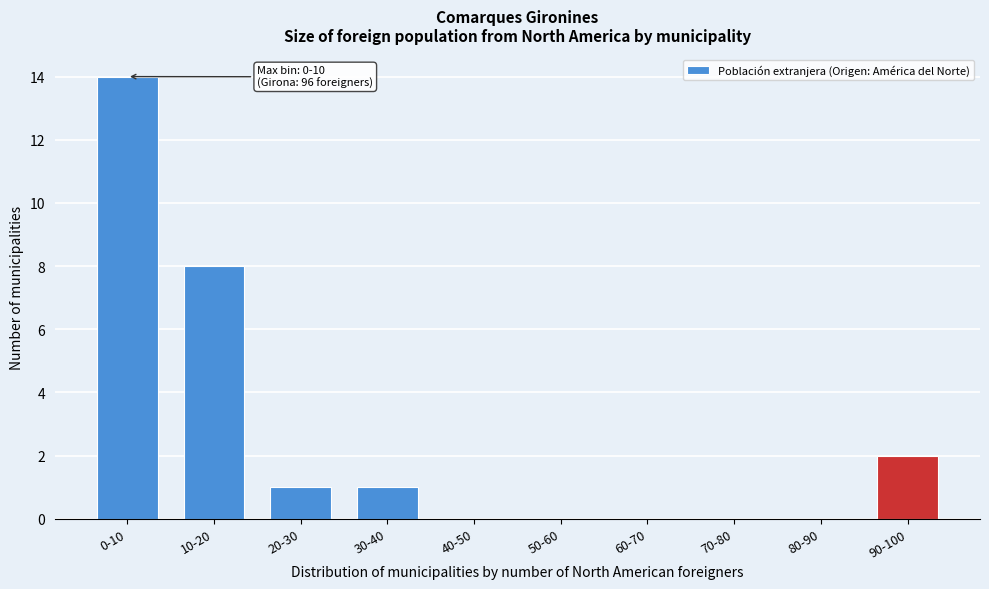

Reading right to left, transcribe all the data shown in this chart.

90-100=2	80-90=0	70-80=0	60-70=0	50-60=0	40-50=0	30-40=1	20-30=1	10-20=8	0-10=14